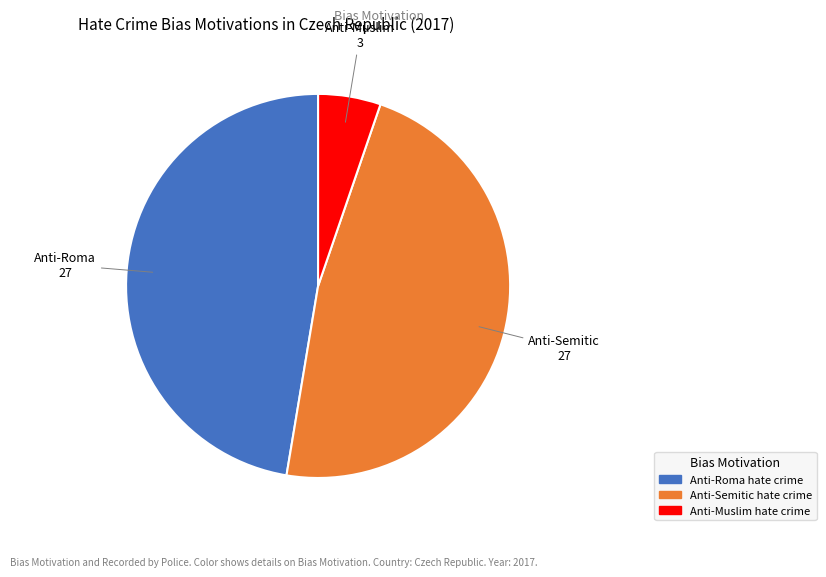

Do Anti-Muslim hate crime and Anti-Roma hate crime together represent more than half of the pie?

Yes